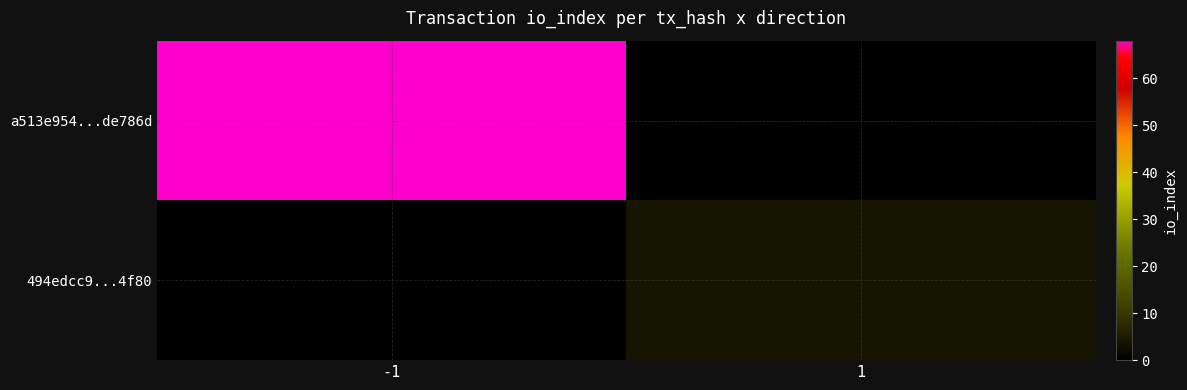

Rank the series by their maximum value, from lowest to highest.

494edcc9...4f80, a513e954...de786d